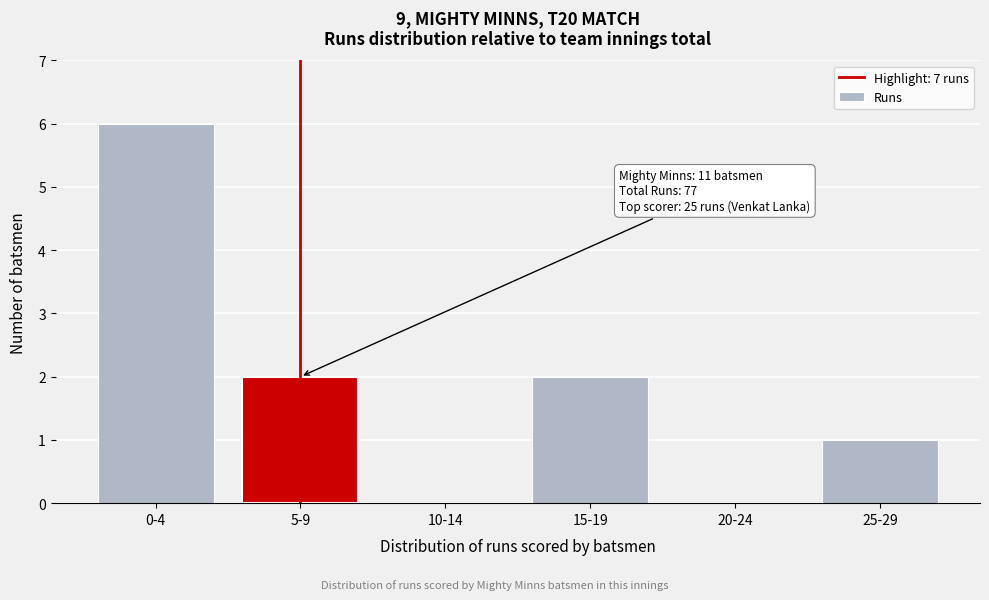

Reading left to right, transcribe all the data shown in this chart.

0-4=6	5-9=2	10-14=0	15-19=2	20-24=0	25-29=1